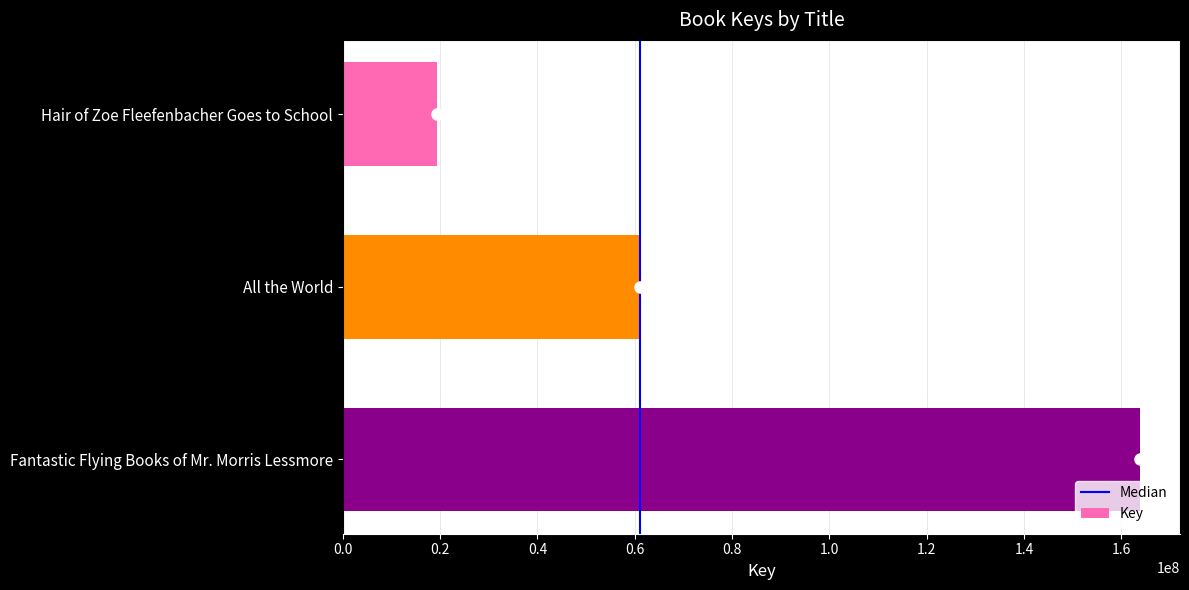

At which label is the value closest to 91583811?

All the World